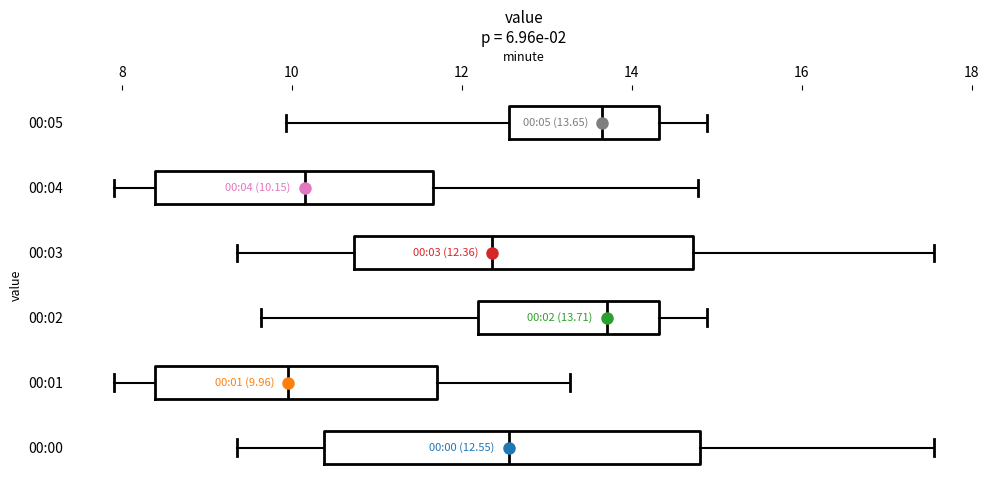

Comparing the boxes themselves (not the whiskers), which one is the widest?

00:00